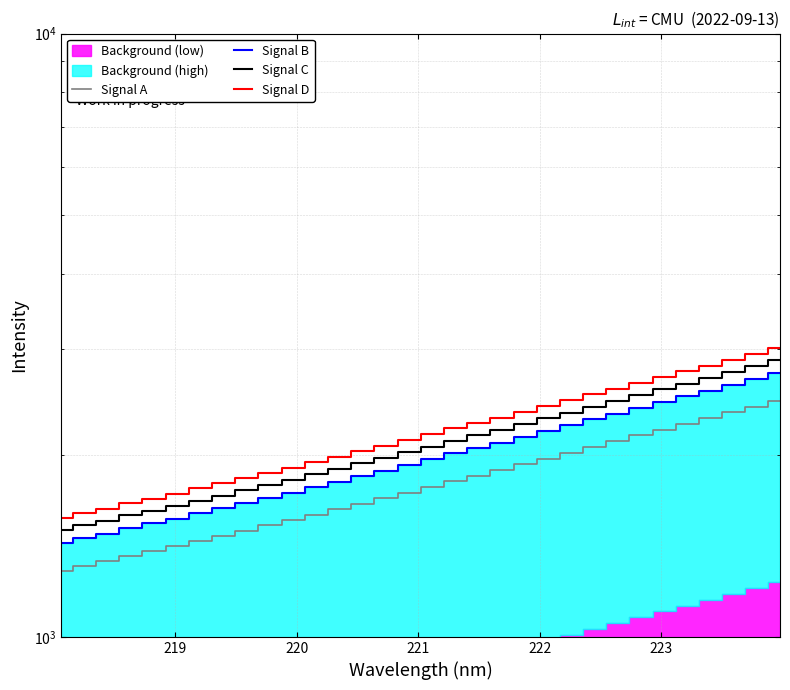

Is it true that Signal D equals 1323.1 at 16?

False